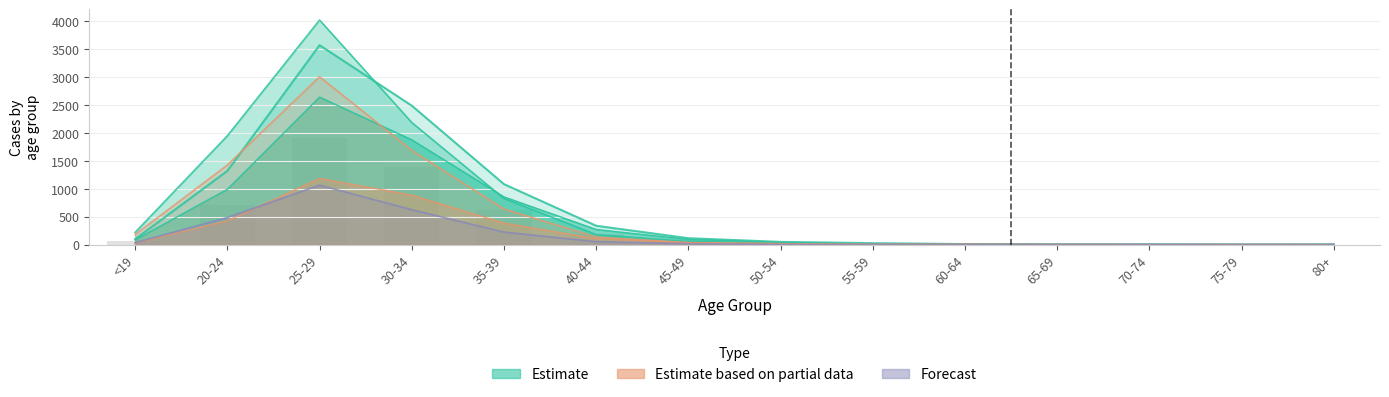

Reading left to right, extract all data points from this chart.

Total (v|@): <19=97	20-24=1321	25-29=3575	30-34=2490	35-39=1083	40-44=337	45-49=114	50-54=48	55-59=25	60-64=9	65-69=4	70-74=1	75-79=1	80+=2
Male (QON Äf): <19=84	20-24=991	25-29=2644	30-34=1878	35-39=855	40-44=271	45-49=92	50-54=37	55-59=12	60-64=6	65-69=2	70-74=1	75-79=1	80+=0
Female (È|@): <19=219	20-24=1950	25-29=4025	30-34=2188	35-39=826	40-44=178	45-49=56	50-54=24	55-59=5	60-64=9	65-69=3	70-74=2	75-79=0	80+=0
Female Male (QON Äf È): <19=179	20-24=1426	25-29=3009	30-34=1688	35-39=638	40-44=135	45-49=35	50-54=15	55-59=2	60-64=4	65-69=1	70-74=0	75-79=0	80+=0
Sub Male: <19=30	20-24=427	25-29=1185	30-34=887	35-39=385	40-44=106	45-49=35	50-54=17	55-59=6	60-64=3	65-69=2	70-74=0	75-79=0	80+=0
Sub Female: <19=35	20-24=485	25-29=1065	30-34=625	35-39=224	40-44=52	45-49=16	50-54=3	55-59=2	60-64=1	65-69=0	70-74=1	75-79=0	80+=0